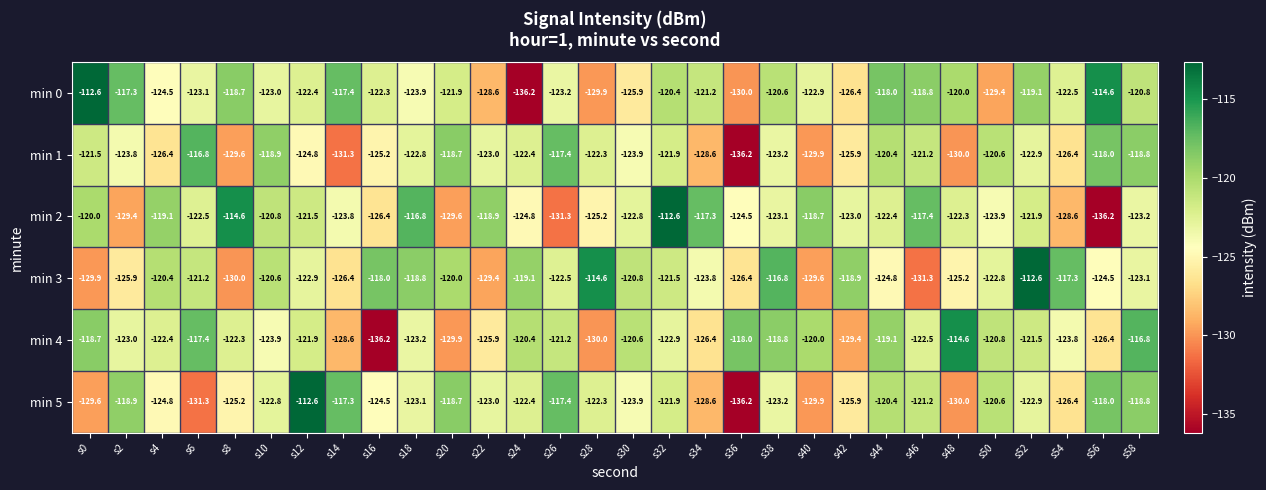

How many categories are shown in the chart?

30